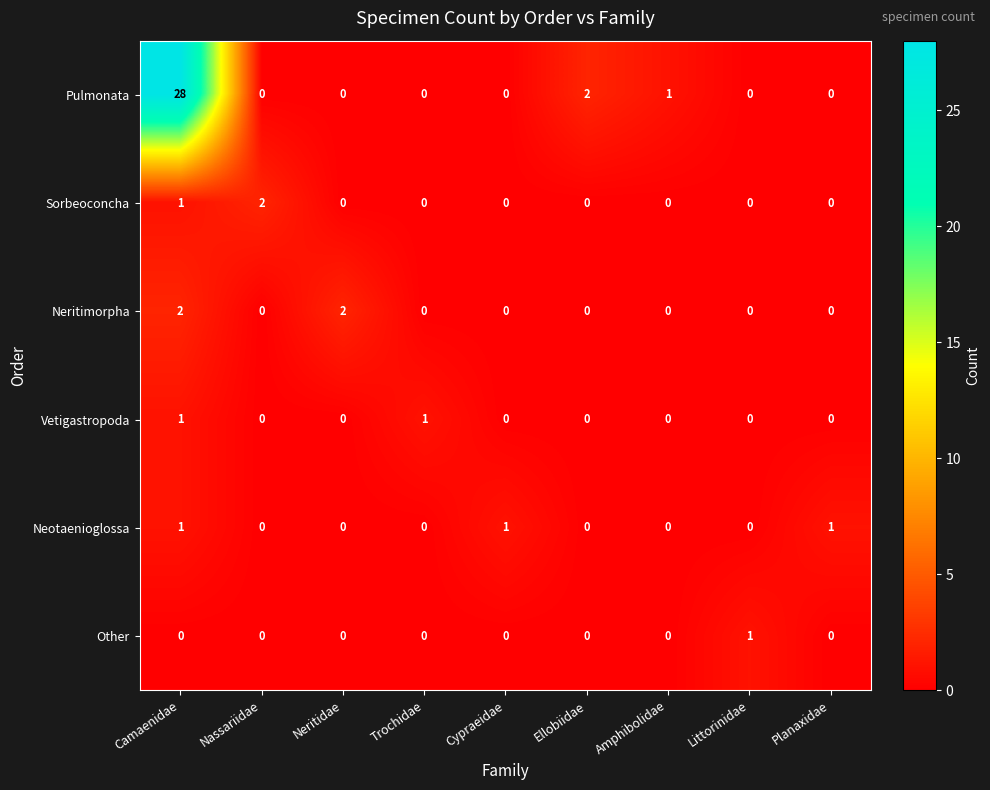

How many Neritimorpha values are between 0 and 1?

7